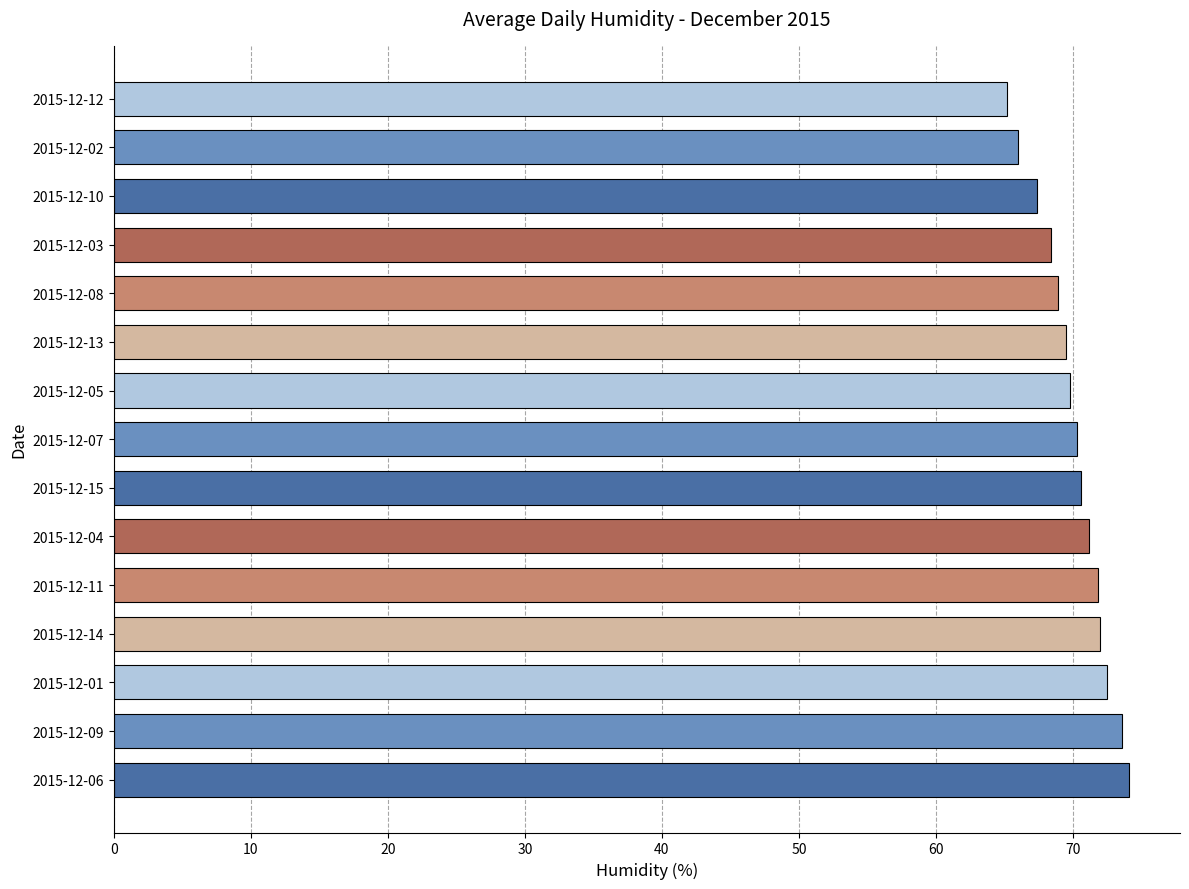

What is the change in value from 2015-12-15 to 2015-12-02?

-4.6